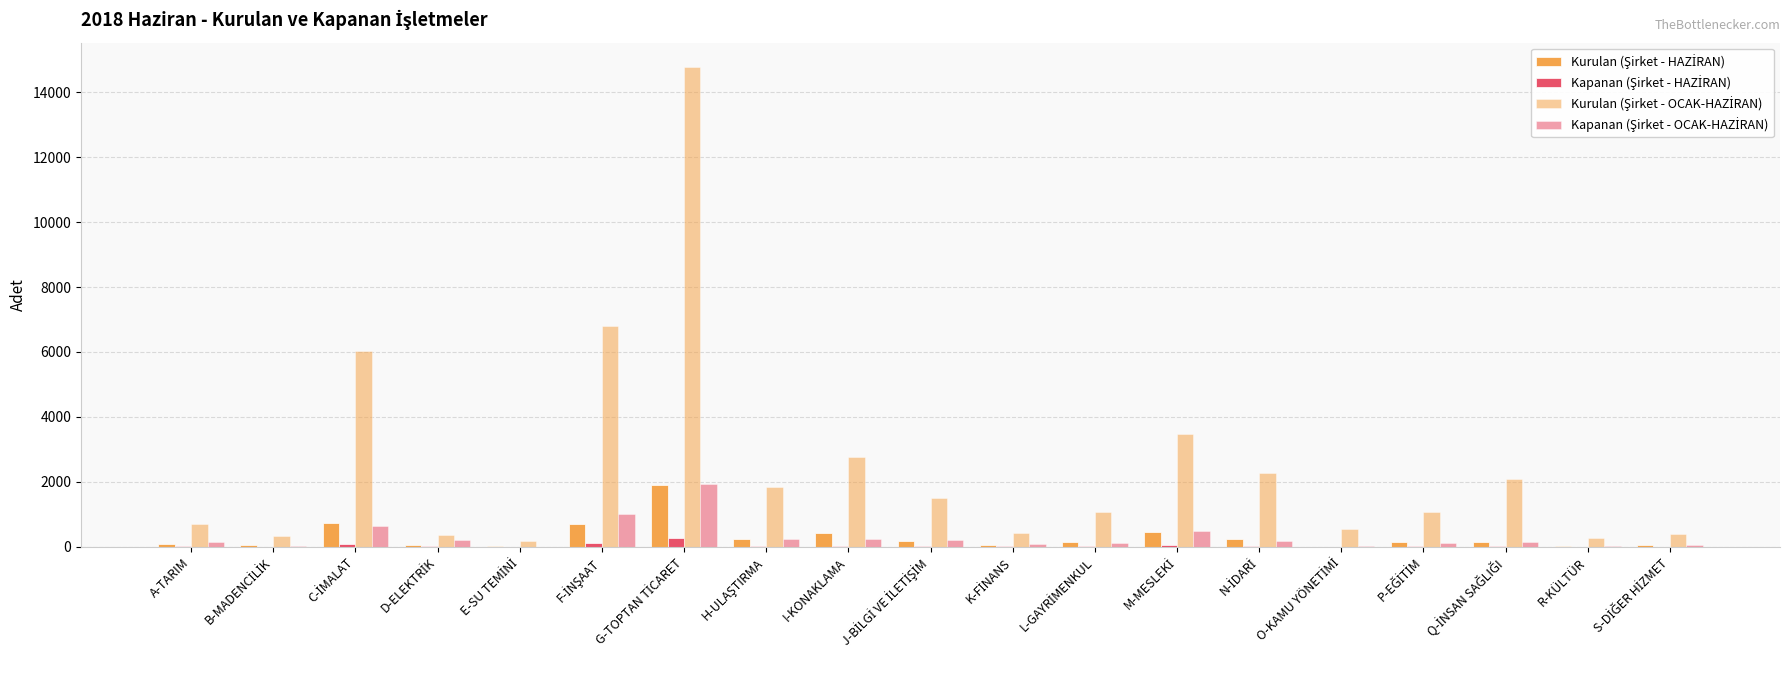

Reading left to right, transcribe all the data shown in this chart.

Kurulan (Şirket - HAZİRAN): A-TARIM=72	B-MADENCİLİK=44	C-İMALAT=721	D-ELEKTRİK=52	E-SU TEMİNİ=15	F-İNŞAAT=692	G-TOPTAN TİCARET=1890	H-ULAŞTIRMA=231	I-KONAKLAMA=419	J-BİLGİ VE İLETİŞİM=191	K-FİNANS=55	L-GAYRİMENKUL=146	M-MESLEKİ=441	N-İDARİ=248	O-KAMU YÖNETİMİ=7	P-EĞİTİM=150	Q-İNSAN SAĞLIĞI=139	R-KÜLTÜR=40	S-DİĞER HİZMET=46
Kapanan (Şirket - HAZİRAN): A-TARIM=15	B-MADENCİLİK=1	C-İMALAT=76	D-ELEKTRİK=30	E-SU TEMİNİ=1	F-İNŞAAT=124	G-TOPTAN TİCARET=256	H-ULAŞTIRMA=34	I-KONAKLAMA=37	J-BİLGİ VE İLETİŞİM=30	K-FİNANS=13	L-GAYRİMENKUL=10	M-MESLEKİ=66	N-İDARİ=14	O-KAMU YÖNETİMİ=3	P-EĞİTİM=12	Q-İNSAN SAĞLIĞI=19	R-KÜLTÜR=6	S-DİĞER HİZMET=5
Kurulan (Şirket - OCAK-HAZİRAN): A-TARIM=697	B-MADENCİLİK=324	C-İMALAT=6015	D-ELEKTRİK=352	E-SU TEMİNİ=170	F-İNŞAAT=6811	G-TOPTAN TİCARET=14788	H-ULAŞTIRMA=1832	I-KONAKLAMA=2751	J-BİLGİ VE İLETİŞİM=1499	K-FİNANS=410	L-GAYRİMENKUL=1078	M-MESLEKİ=3468	N-İDARİ=2280	O-KAMU YÖNETİMİ=560	P-EĞİTİM=1067	Q-İNSAN SAĞLIĞI=2081	R-KÜLTÜR=256	S-DİĞER HİZMET=398
Kapanan (Şirket - OCAK-HAZİRAN): A-TARIM=137	B-MADENCİLİK=21	C-İMALAT=636	D-ELEKTRİK=213	E-SU TEMİNİ=9	F-İNŞAAT=1018	G-TOPTAN TİCARET=1934	H-ULAŞTIRMA=238	I-KONAKLAMA=250	J-BİLGİ VE İLETİŞİM=210	K-FİNANS=78	L-GAYRİMENKUL=108	M-MESLEKİ=484	N-İDARİ=190	O-KAMU YÖNETİMİ=17	P-EĞİTİM=122	Q-İNSAN SAĞLIĞI=152	R-KÜLTÜR=38	S-DİĞER HİZMET=50